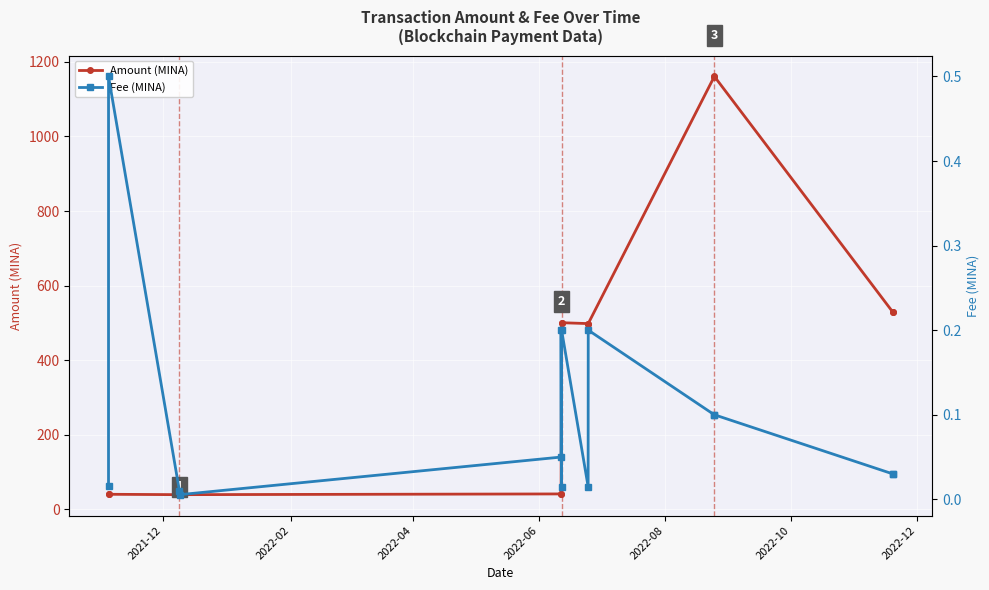

How many distinct data groups are displayed?

2